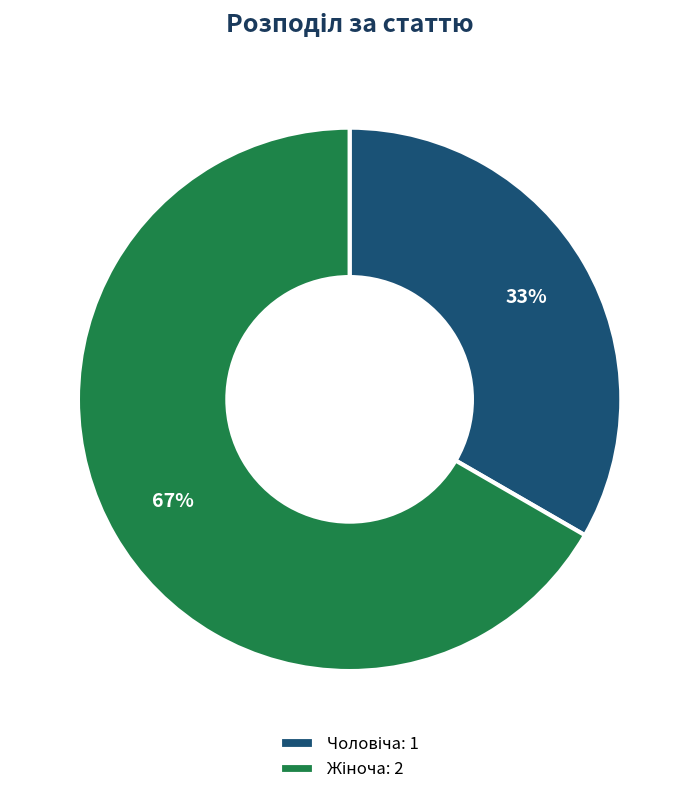

Is there any slice that represents more than half of the pie?

Yes